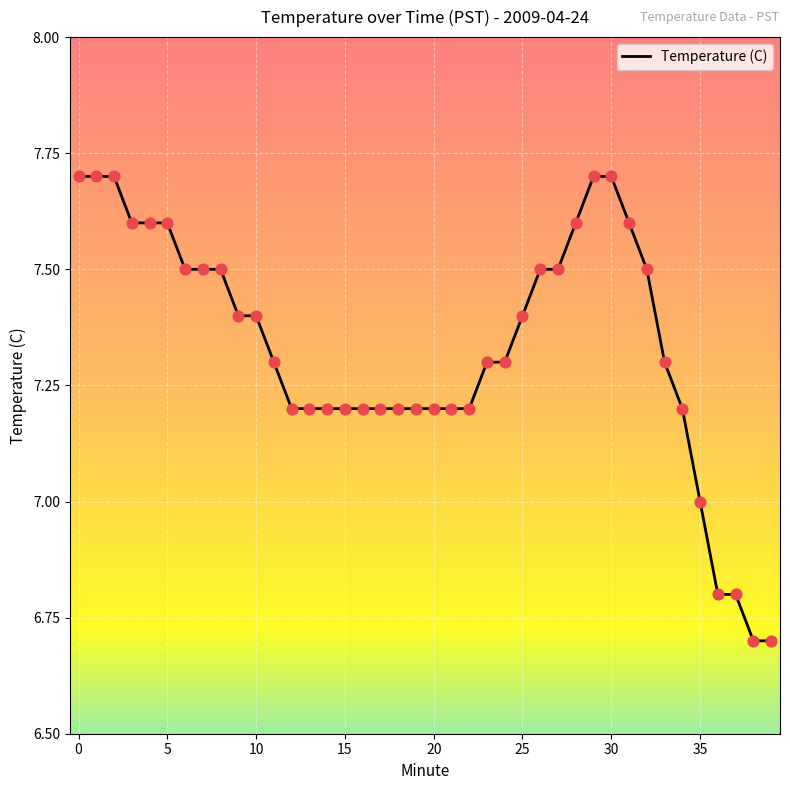

What is the minimum value shown in the chart?

6.7